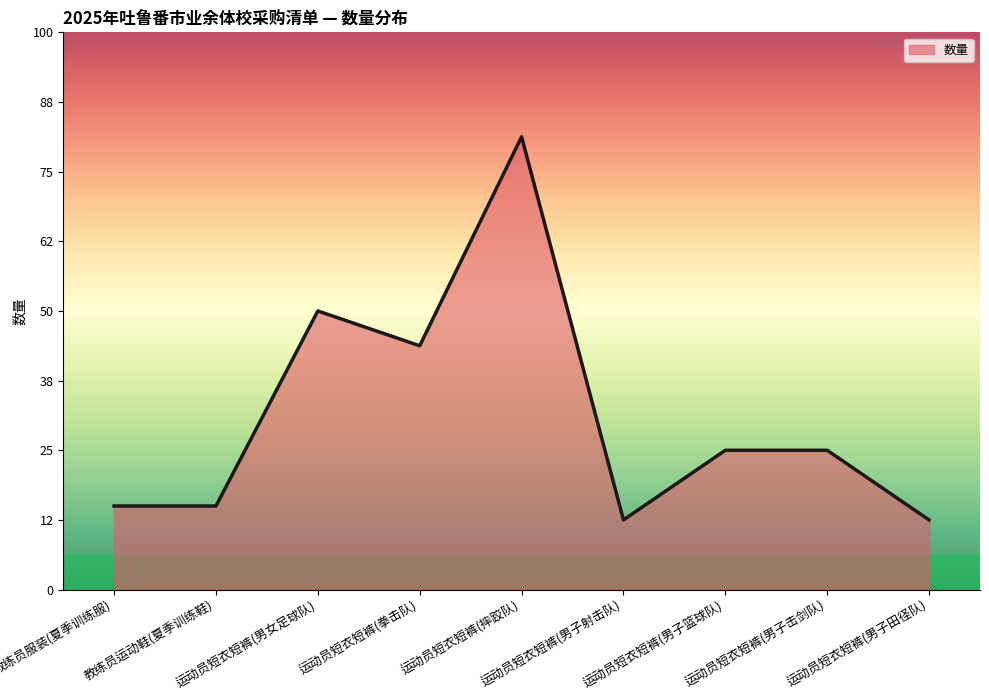

What is the sum of the values at 运动员短衣短裤(男子射击队) and 运动员短衣短裤(男子击剑队)?

30